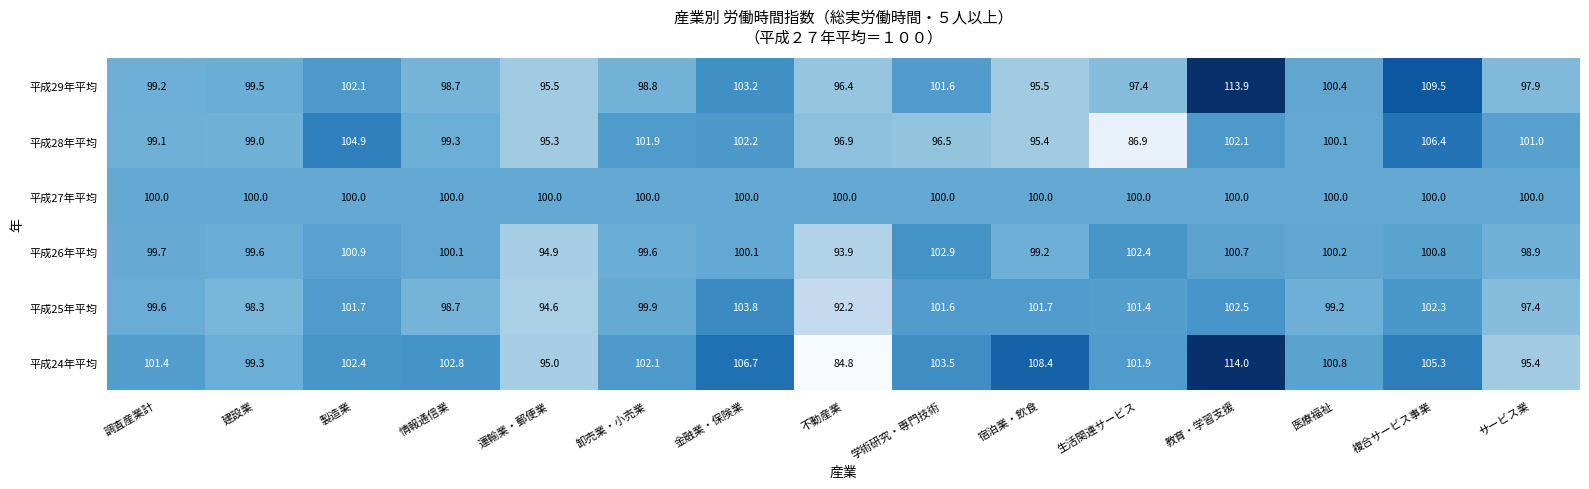

Rank the series by their maximum value, from lowest to highest.

平成27年平均, 平成26年平均, 平成25年平均, 平成28年平均, 平成29年平均, 平成24年平均